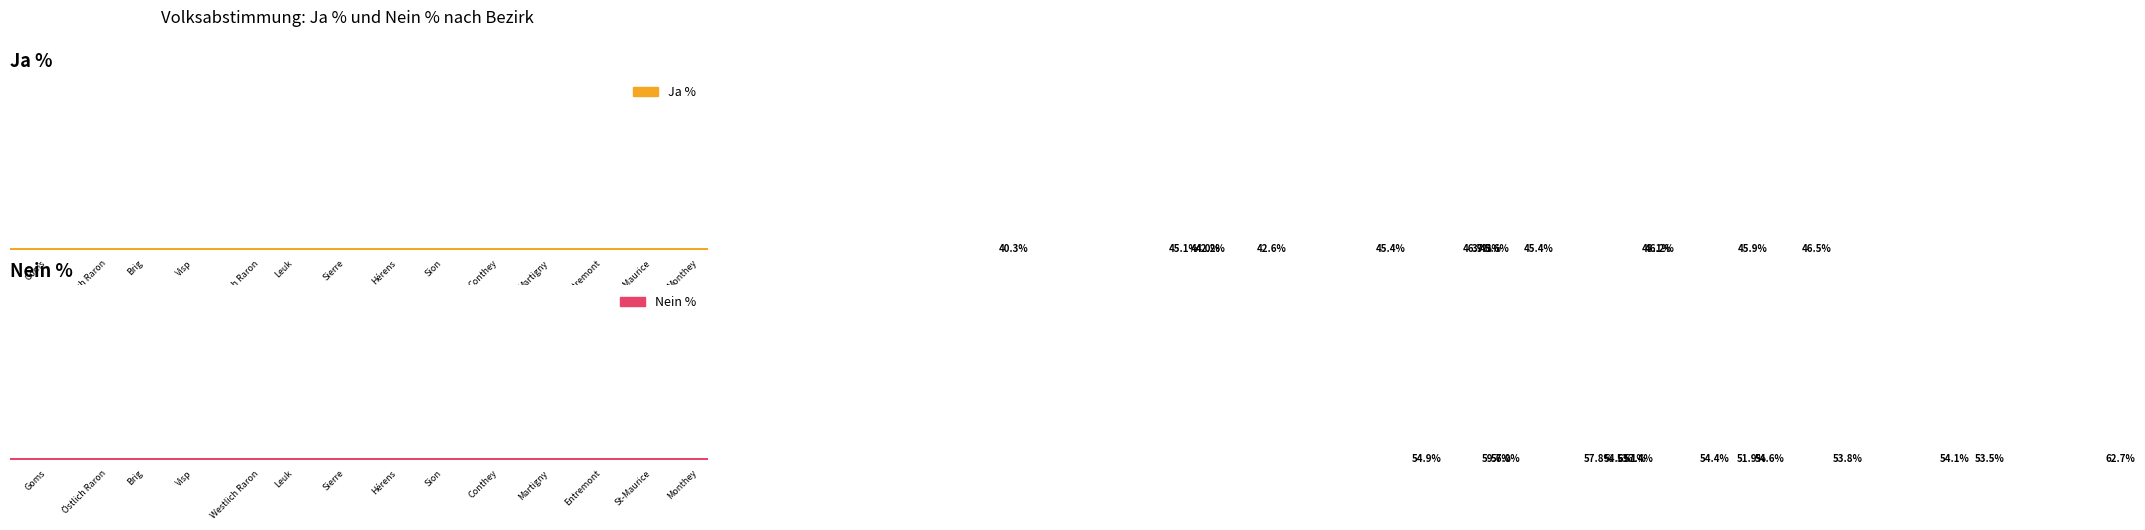

Is it true that Ja % equals 66.9 at Visp?

False